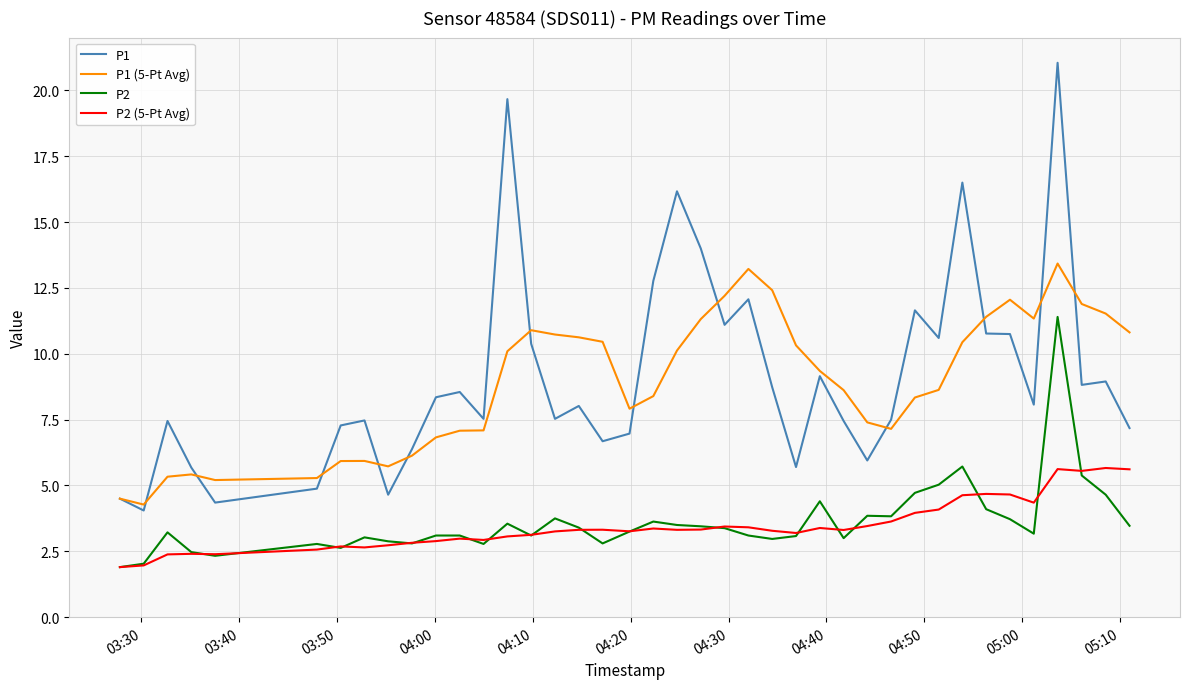

Which series has the largest range (max minus min)?

P1